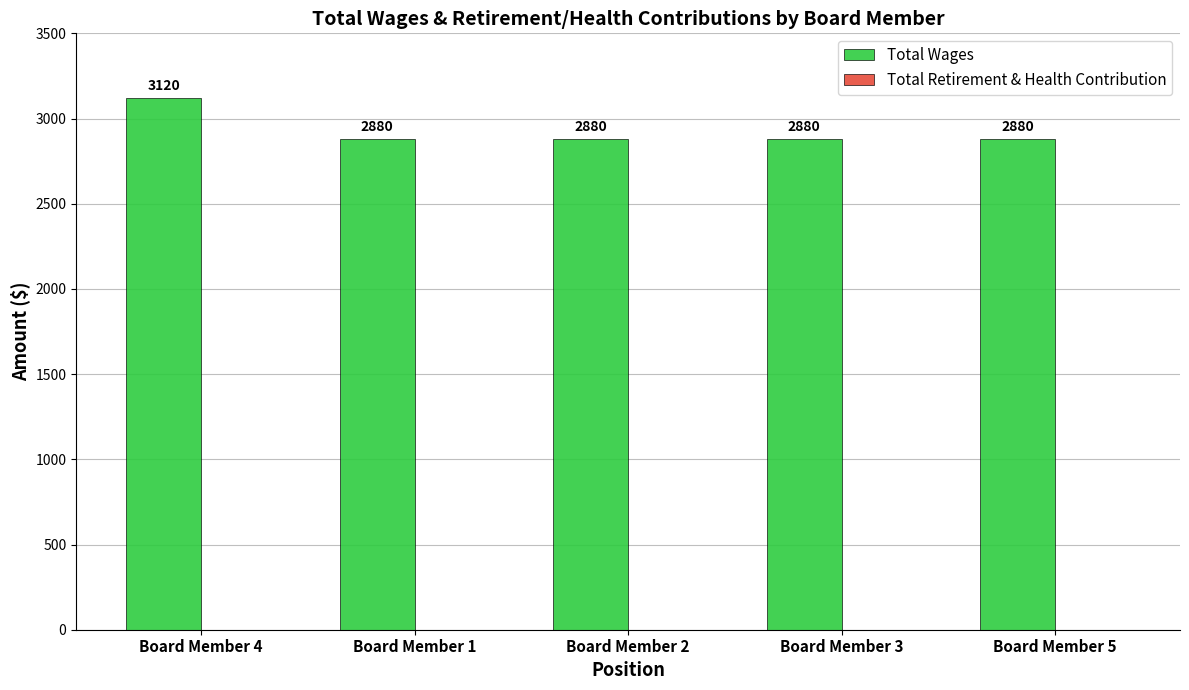

Is it true that the value at Board Member 3 is 2880?

True